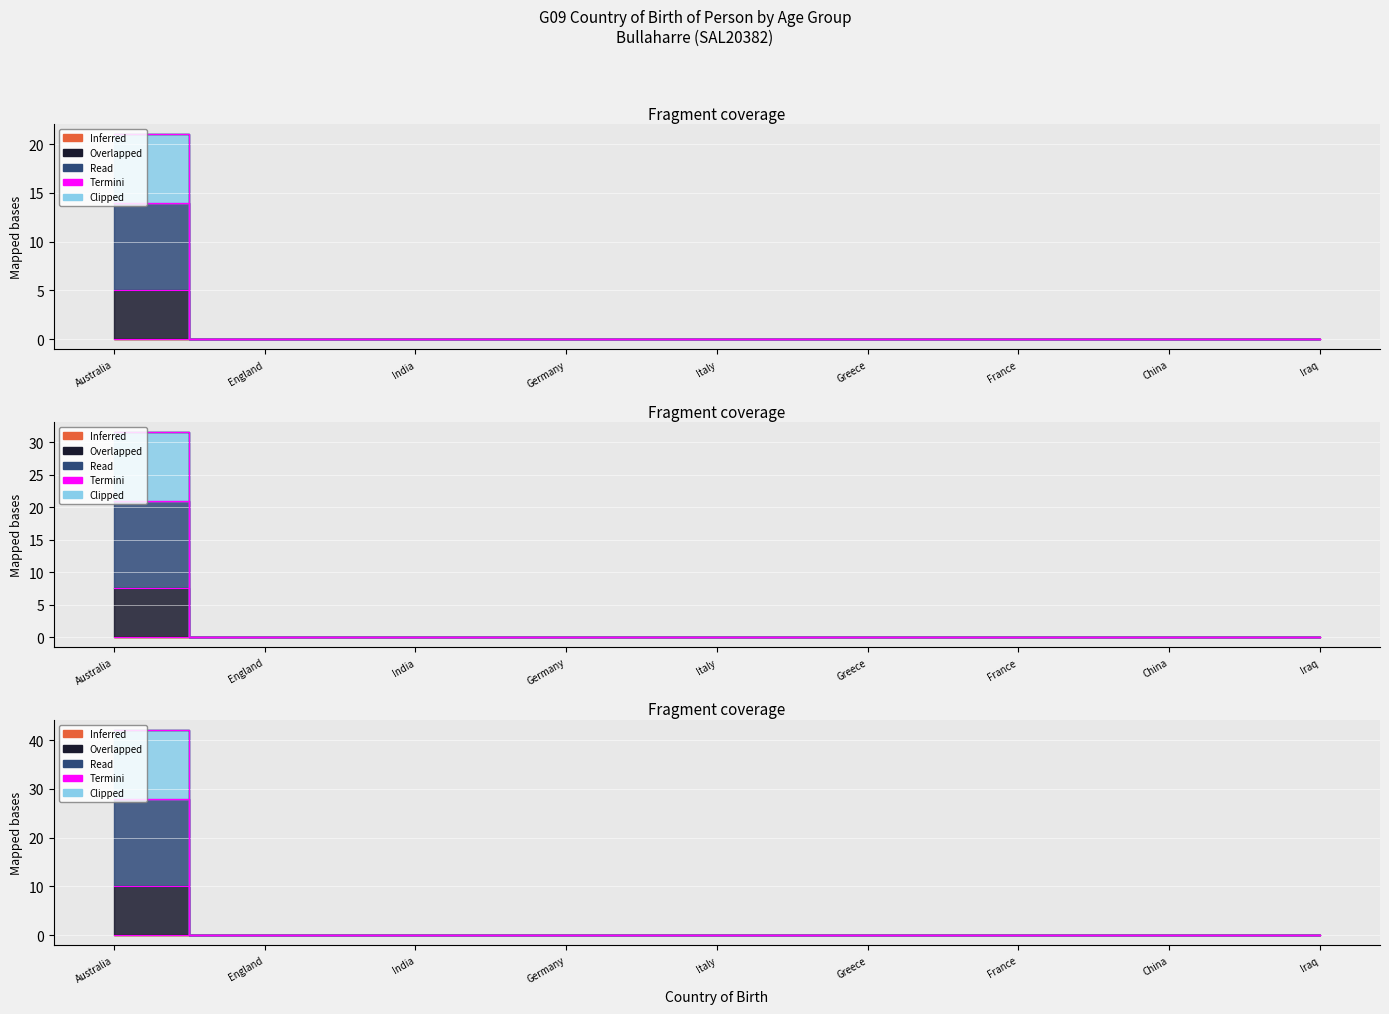

What position from the left is England?

2